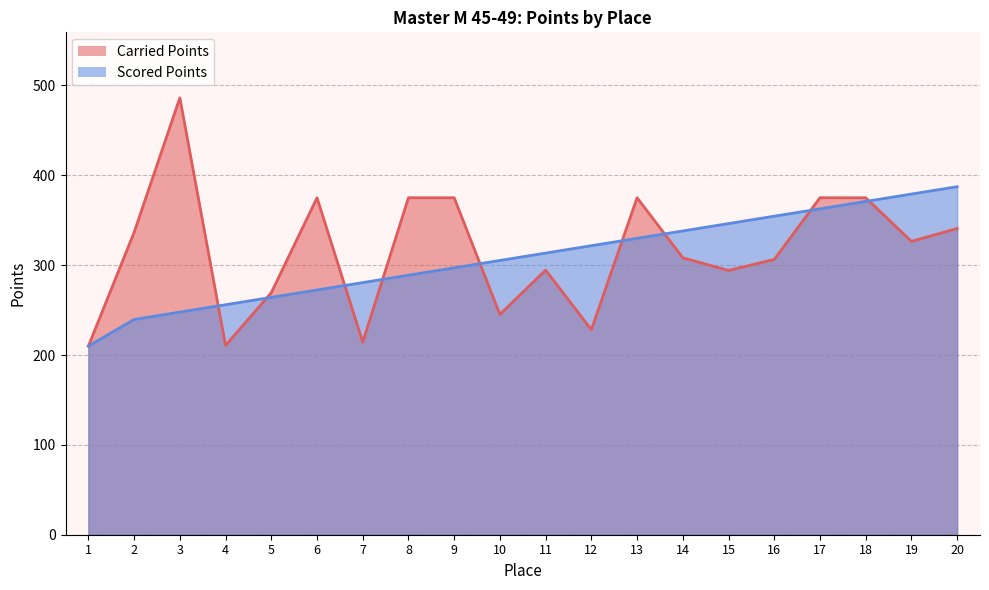

Which series ends up on top after the final intersection of Scored Points and Carried Points?

Scored Points